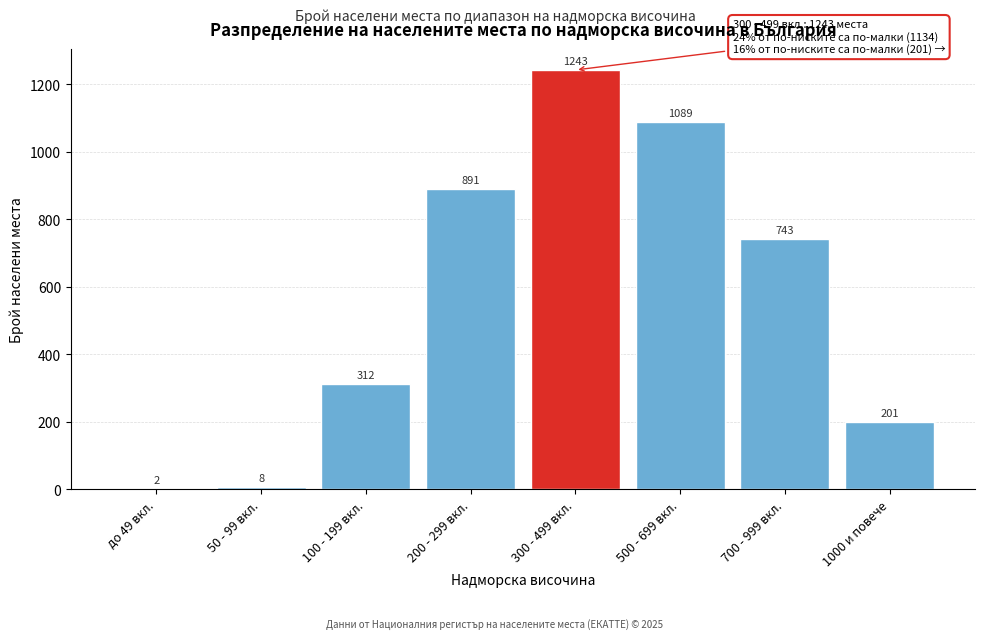

Reading right to left, transcribe all the data shown in this chart.

1000 и повече=201	700 - 999 вкл.=743	500 - 699 вкл.=1089	300 - 499 вкл.=1243	200 - 299 вкл.=891	100 - 199 вкл.=312	50 - 99 вкл.=8	до 49 вкл.=2